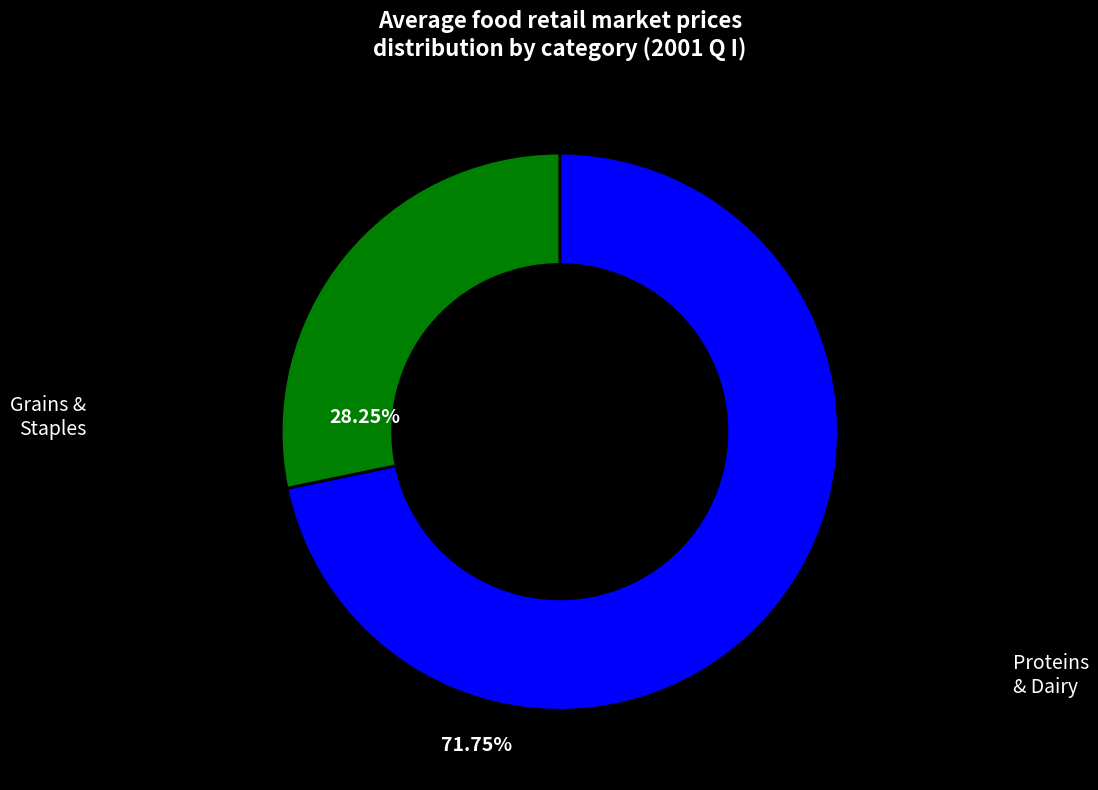

Is there a majority slice in this chart?

Yes